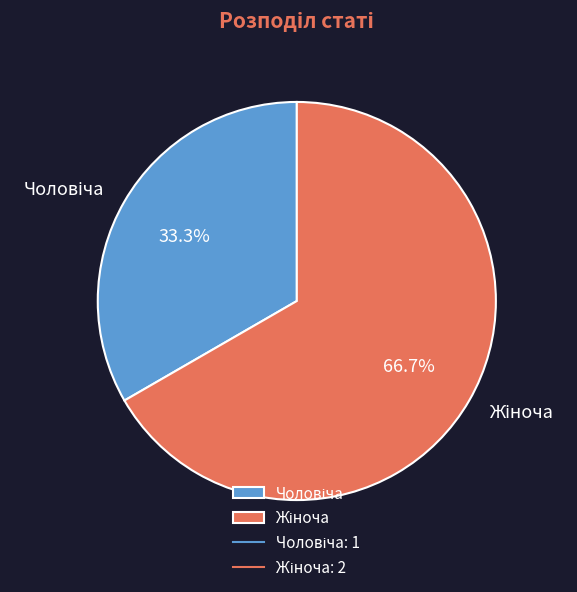

To the nearest percent, what is the average slice percentage?

50%